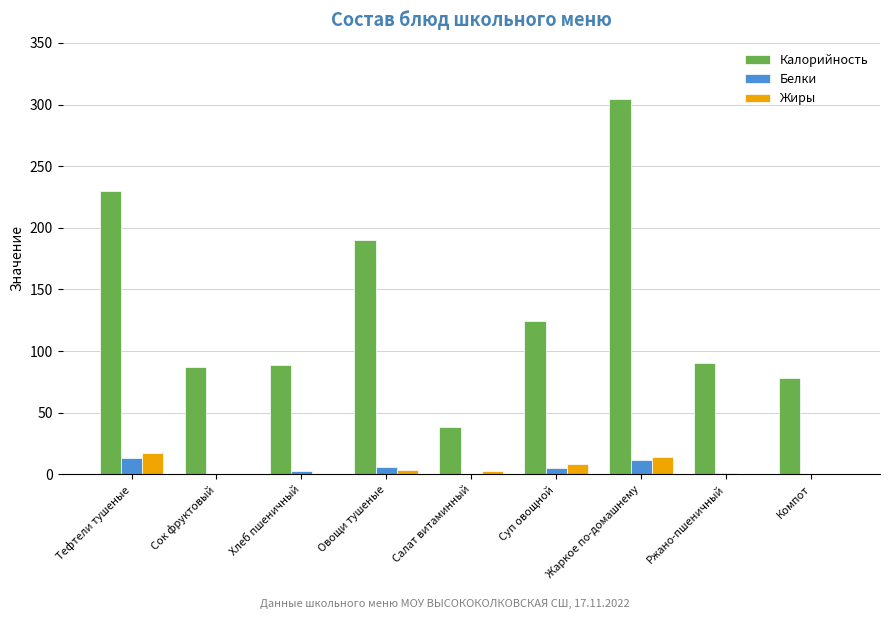

Read the Калорийность value at Ржано-пшеничный.

90.5